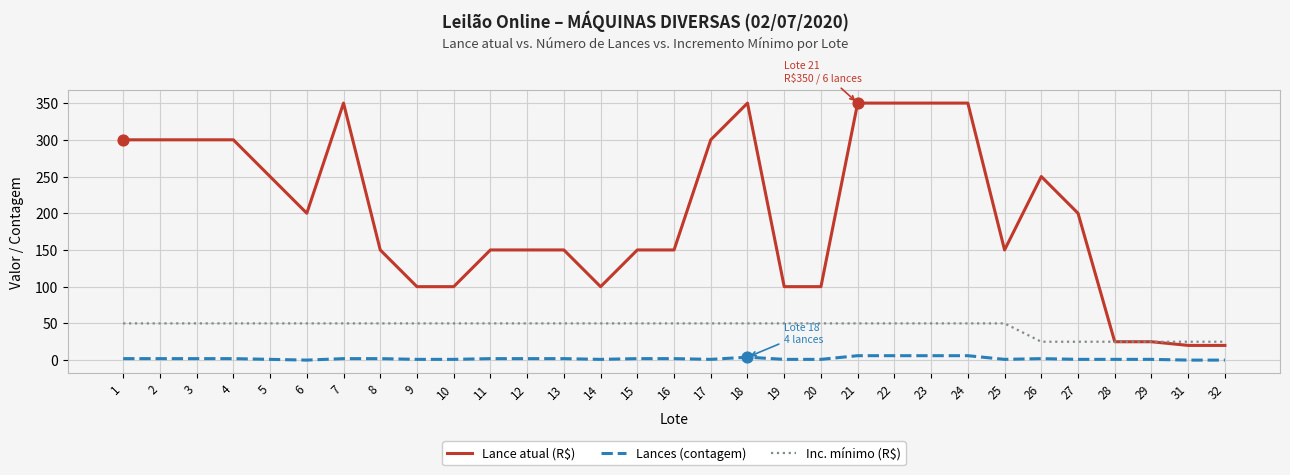

Which series has the widest spread of values?

Lance atual (R$)